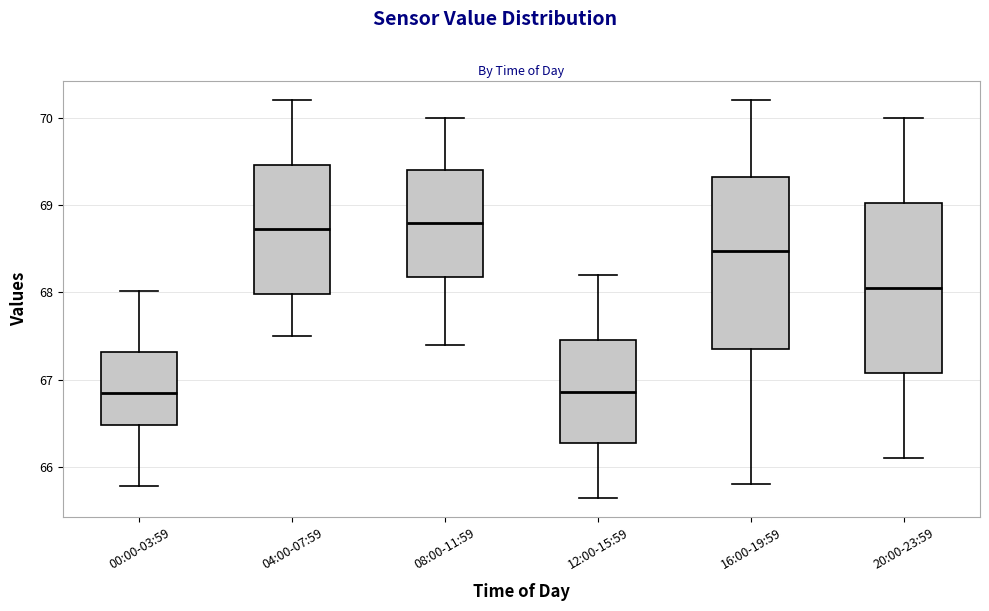

Reading left to right, read every box against the y-axis: the position of its median line, the range the box covers, and the ends of its whiskers. The values are not printed on the chart, so give them approximately, as read against the axis.

00:00-03:59: median 66.9, box 66.5 to 67.3, whiskers 65.8 to 68.0
04:00-07:59: median 68.7, box 68.0 to 69.5, whiskers 67.5 to 70.2
08:00-11:59: median 68.8, box 68.2 to 69.4, whiskers 67.4 to 70.0
12:00-15:59: median 66.9, box 66.3 to 67.5, whiskers 65.7 to 68.2
16:00-19:59: median 68.5, box 67.4 to 69.3, whiskers 65.8 to 70.2
20:00-23:59: median 68.1, box 67.1 to 69.0, whiskers 66.1 to 70.0